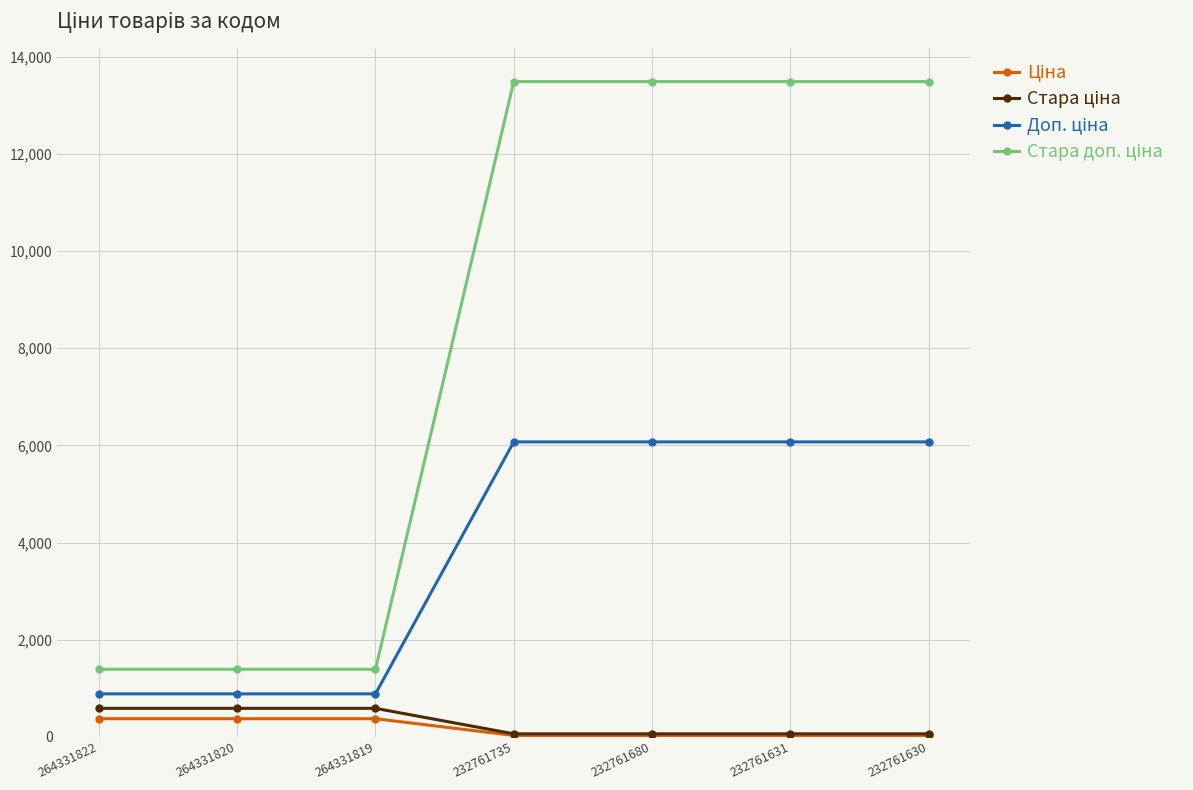

Does the chart display data point markers on the line(s)?

Yes